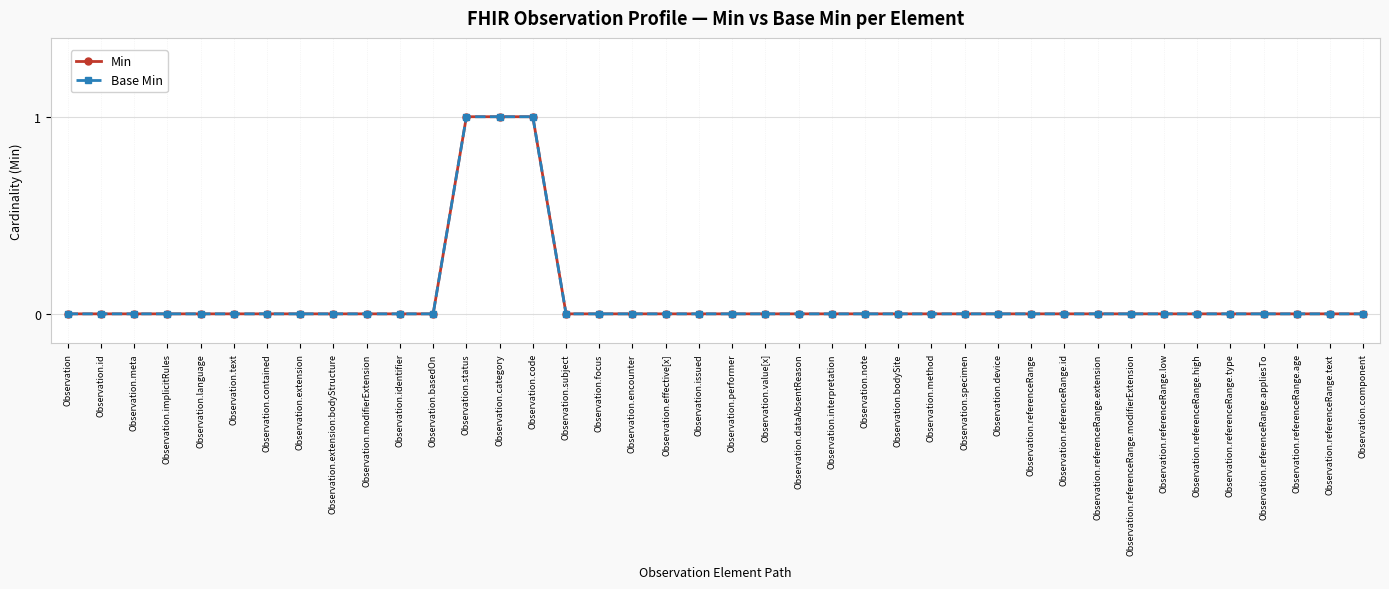

Between Observation.identifier and Observation.note, which is larger?

Observation.identifier